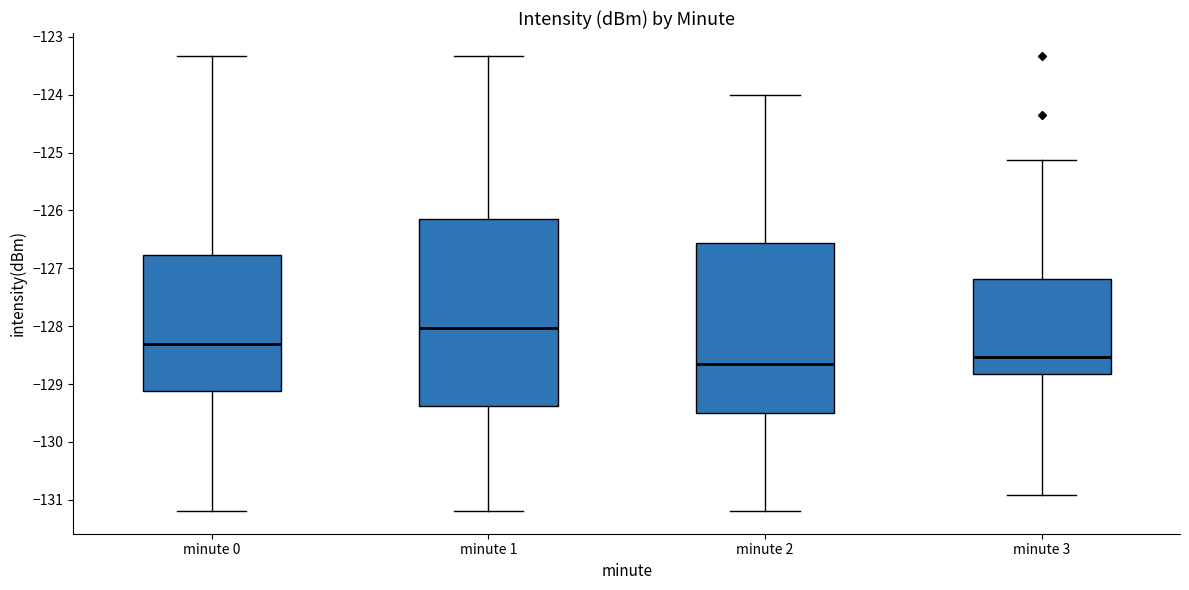

Where is the upper edge of the box for minute 3 on the y-axis? The values are not printed on the chart, so give them approximately, as read against the axis.

-127.2